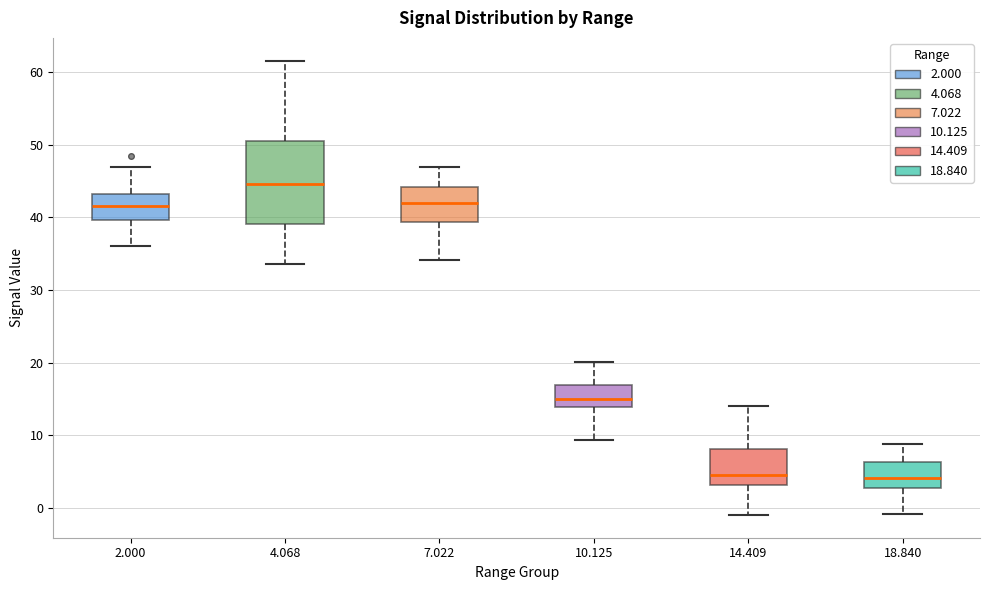

Reading left to right, transcribe this box plot: for each box, give where its median line is, the range the box spans, and where its two whiskers end, as read against the y-axis. The values are not printed on the chart, so give them approximately, as read against the axis.

2.000: median 42, box 40 to 43, whiskers 36 to 47
4.068: median 45, box 39 to 51, whiskers 34 to 62
7.022: median 42, box 39 to 44, whiskers 34 to 47
10.125: median 15, box 14 to 17, whiskers 9 to 20
14.409: median 5, box 3 to 8, whiskers -1 to 14
18.840: median 4, box 3 to 6, whiskers -1 to 9